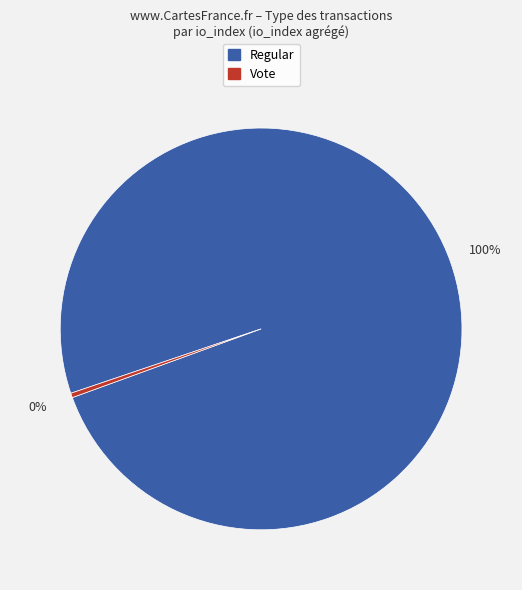

To the nearest percent, what is the average slice percentage?

50%